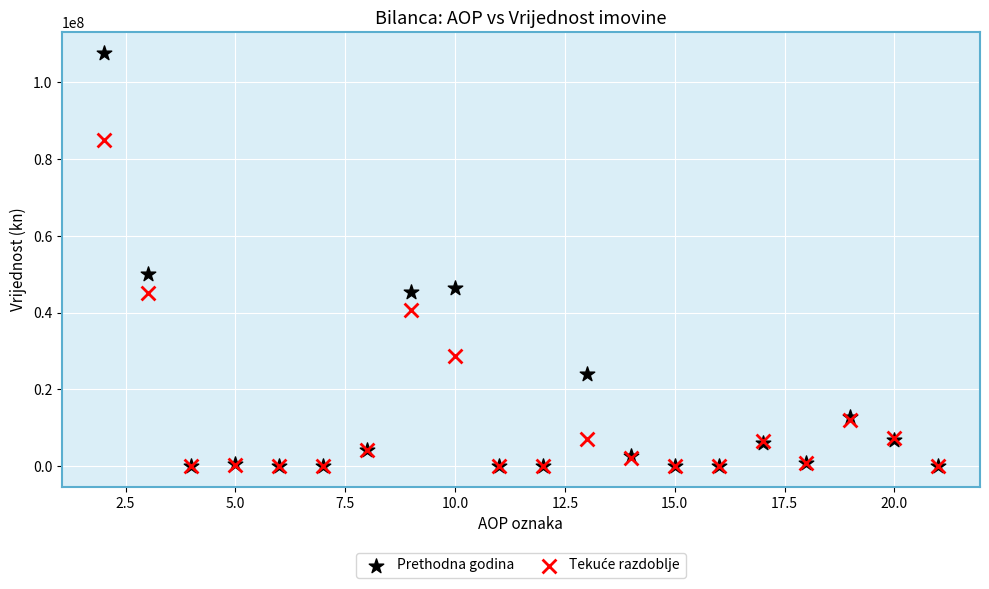

Across all series, what Y value is closest to 53848311?

50210430